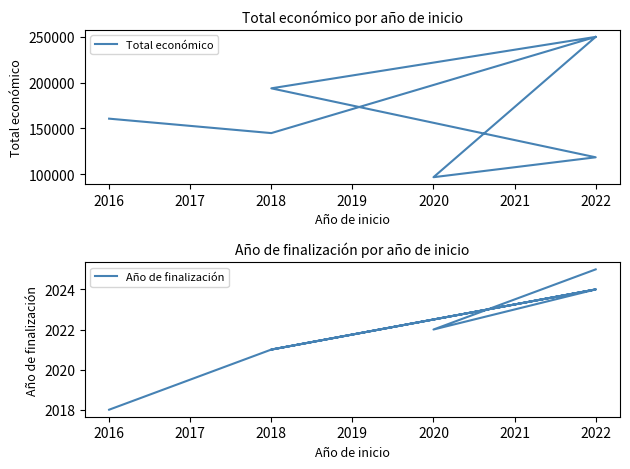

What is the difference between the second highest and minimum values in the Año de finalización series?

6